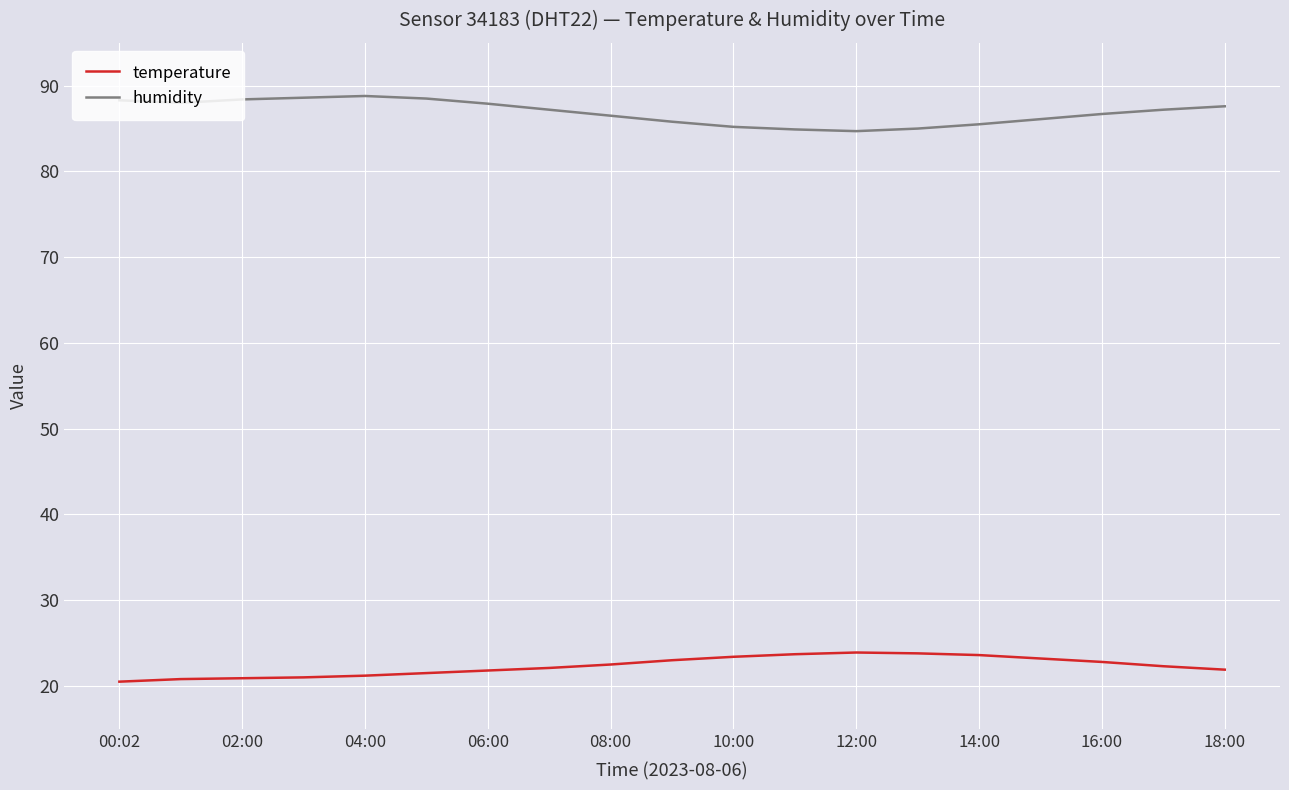

Rank the series by their maximum value, from highest to lowest.

humidity, temperature